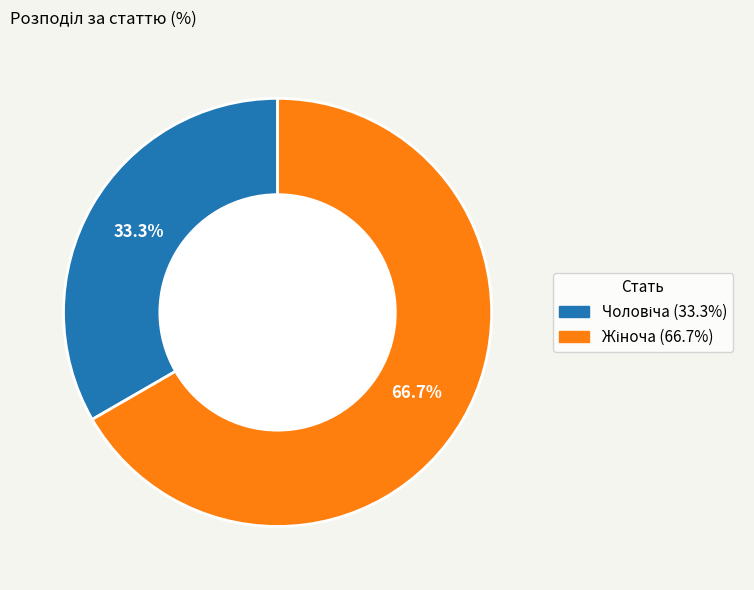

Does any single category account for the majority?

Yes